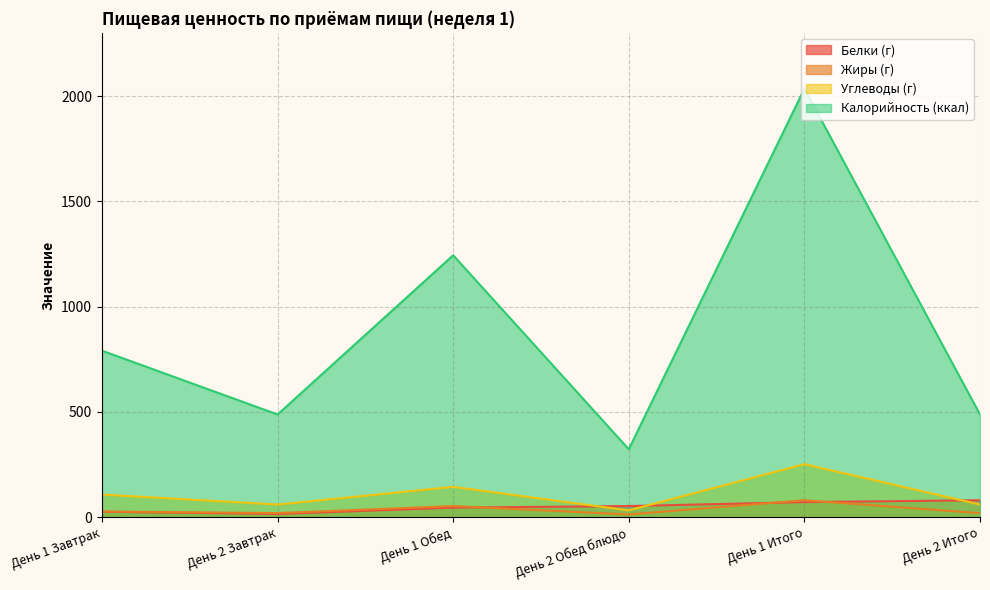

At which label is Калорийность (ккал) closest to 1178?

День 1 Обед